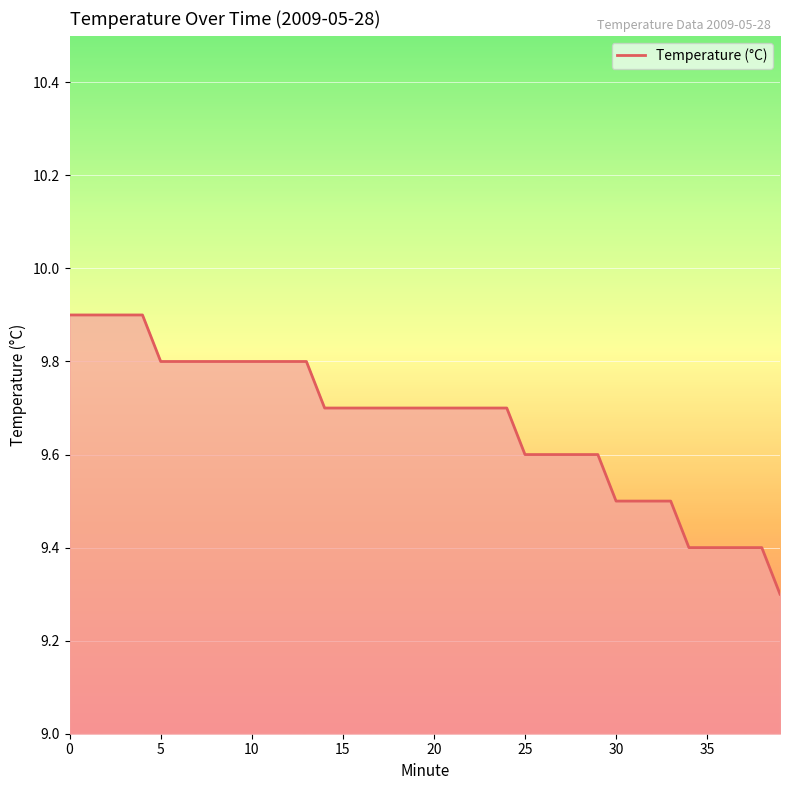

What is the maximum value shown in the chart?

9.9